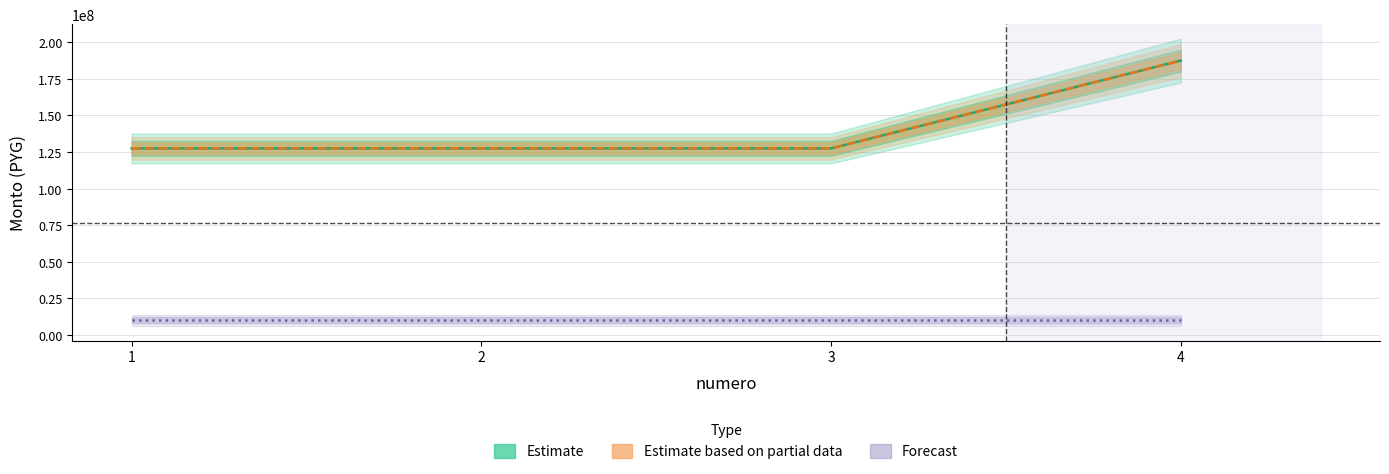

True or false: Forecast has more than 0 interior local peaks.

False